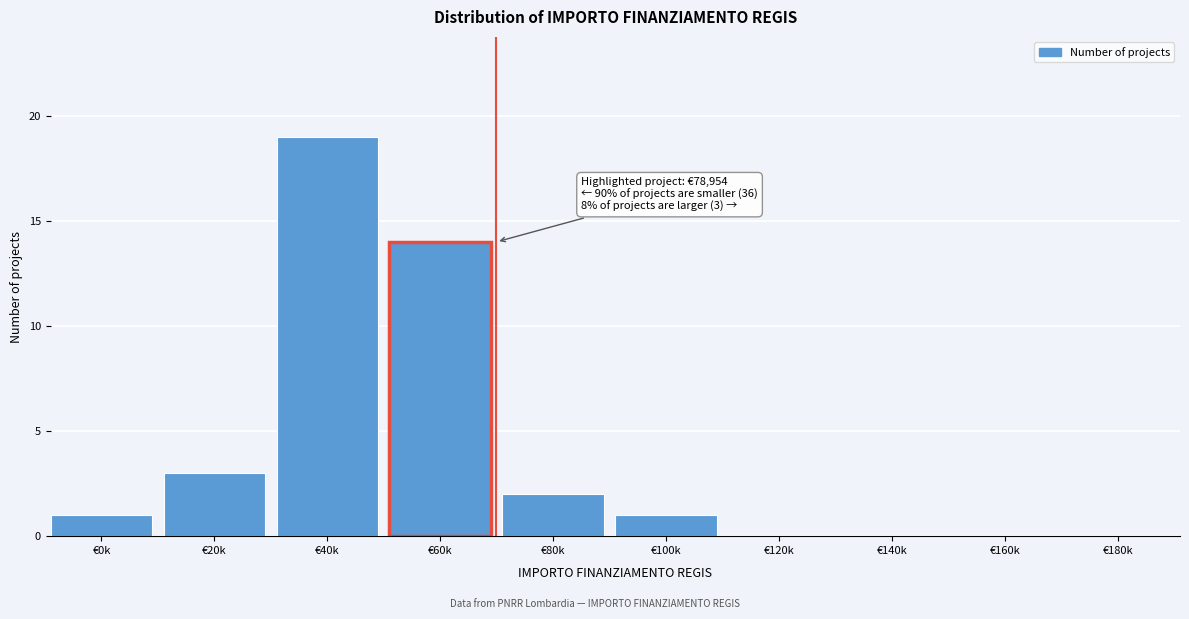

Reading left to right, what are all the values shown in this chart?

€0k=1	€20k=3	€40k=19	€60k=14	€80k=2	€100k=1	€120k=0	€140k=0	€160k=0	€180k=0